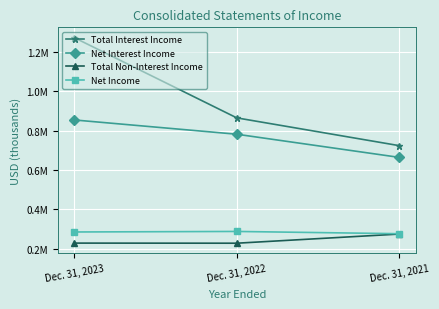

Rank the categories by Total Non-Interest Income value from highest to lowest.

Dec. 31, 2021, Dec. 31, 2023, Dec. 31, 2022